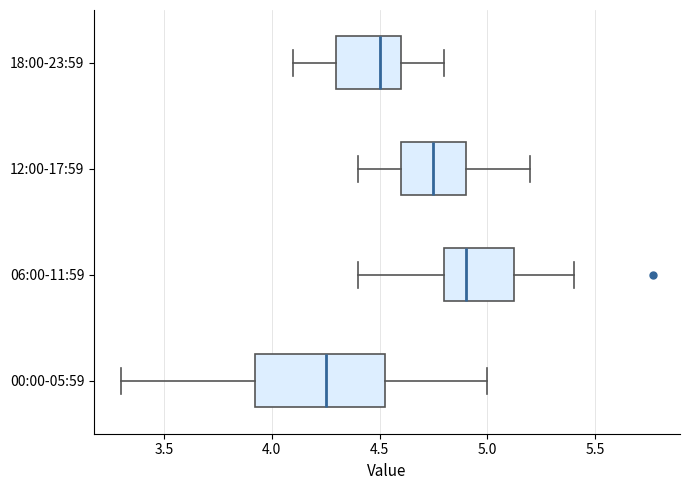

Where is the left edge of the box for 18:00-23:59 on the x-axis? The values are not printed on the chart, so give them approximately, as read against the axis.

4.30